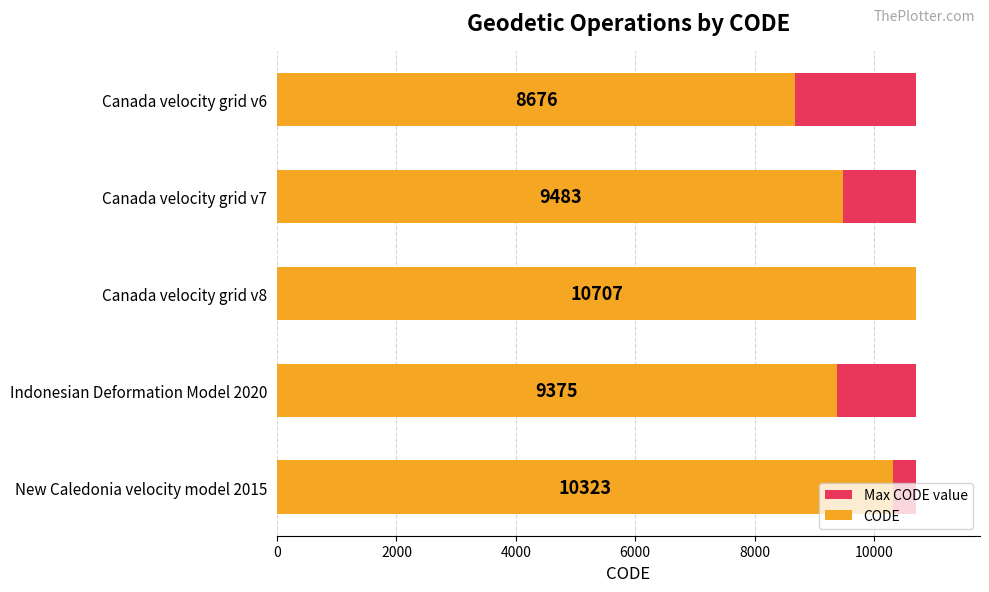

What are all the series names shown in the legend?

Max CODE value, CODE